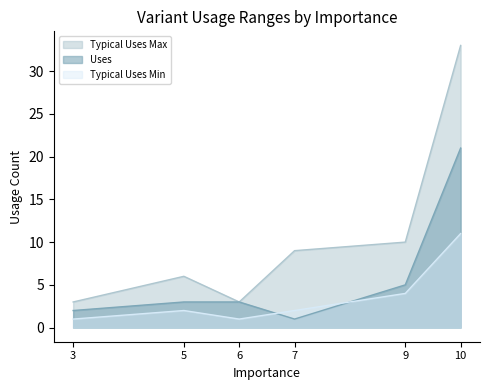

Which series changed the most between 3 and 10?

Typical Uses Max